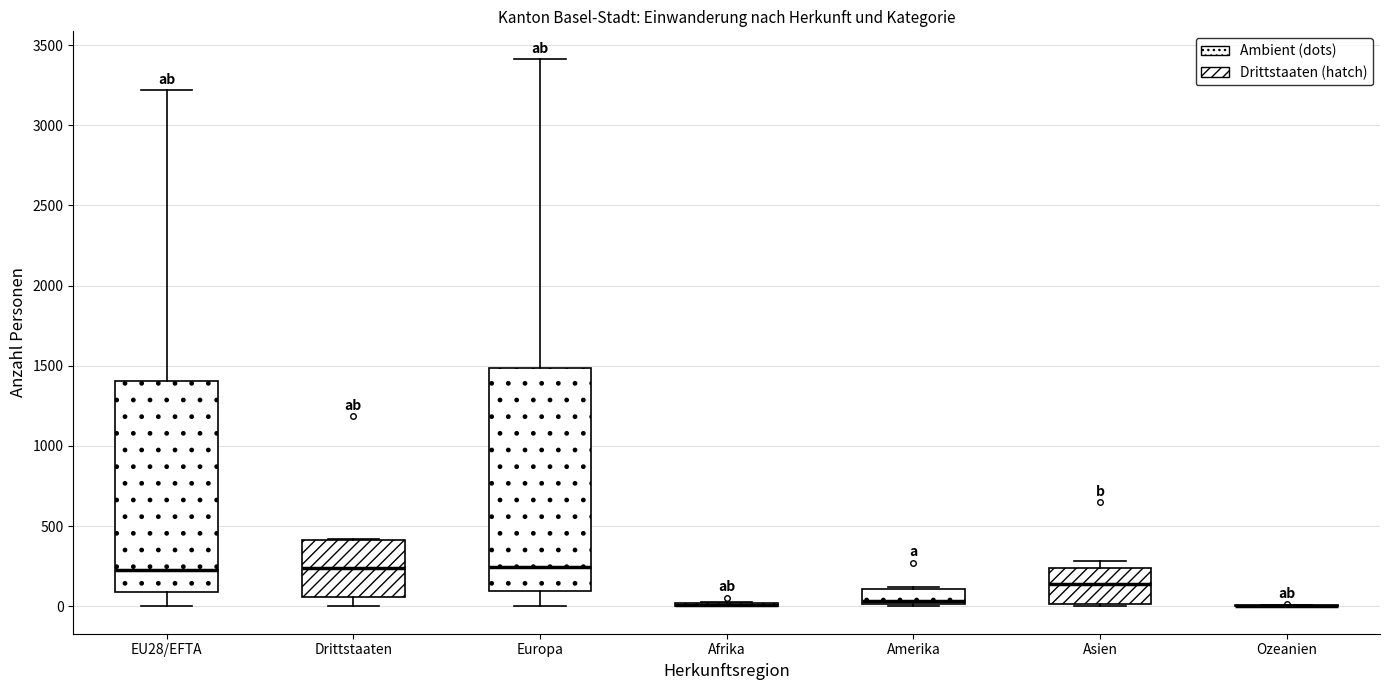

Where is the upper edge of the box for EU28/EFTA on the y-axis? The values are not printed on the chart, so give them approximately, as read against the axis.

1400